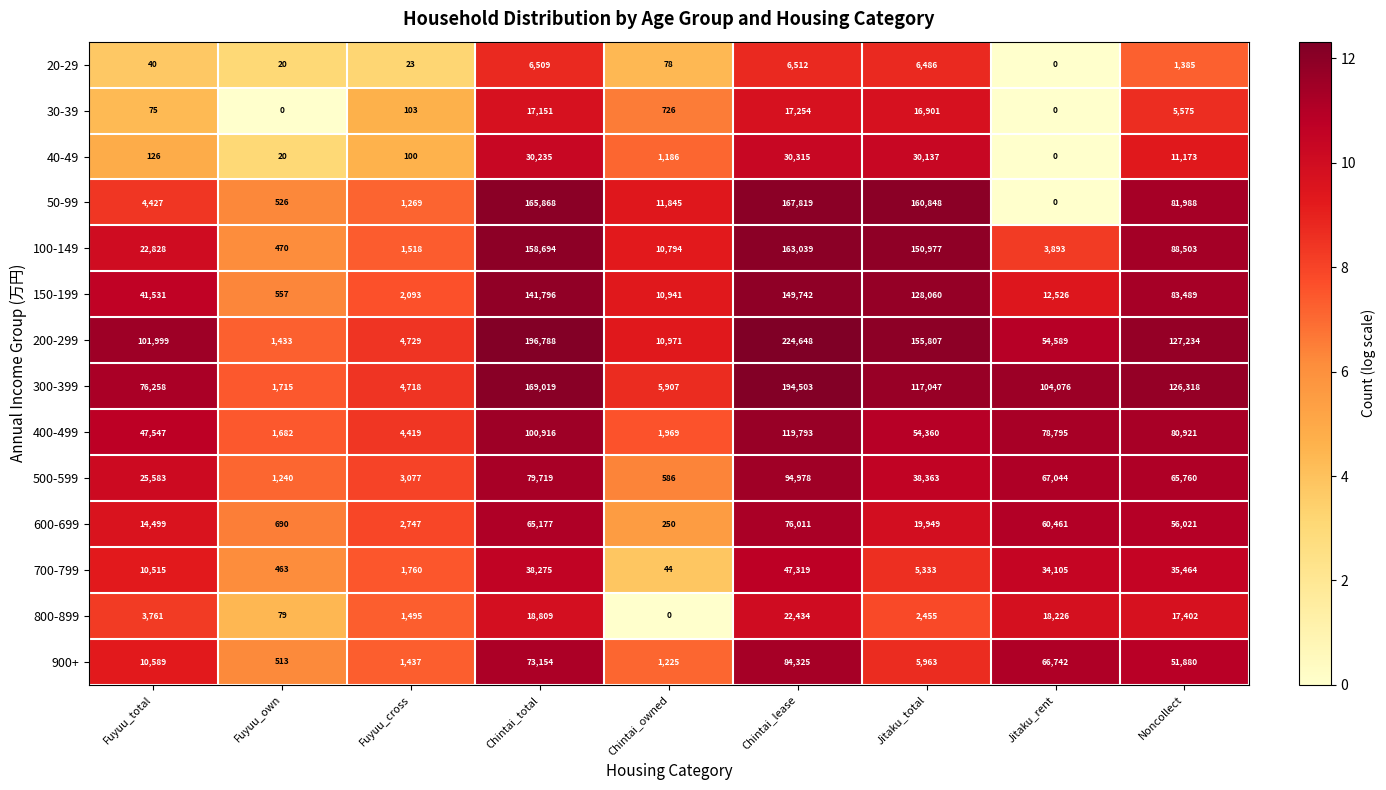

At which label does 20-29 first exceed 78?

Chintai_total